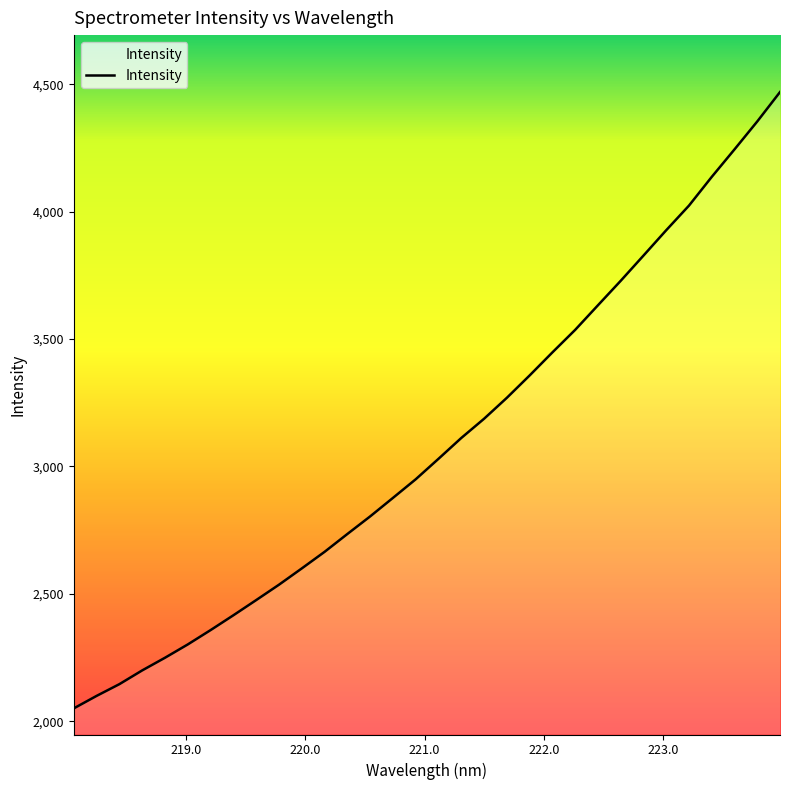

What is the maximum value shown in the chart?

4469.0